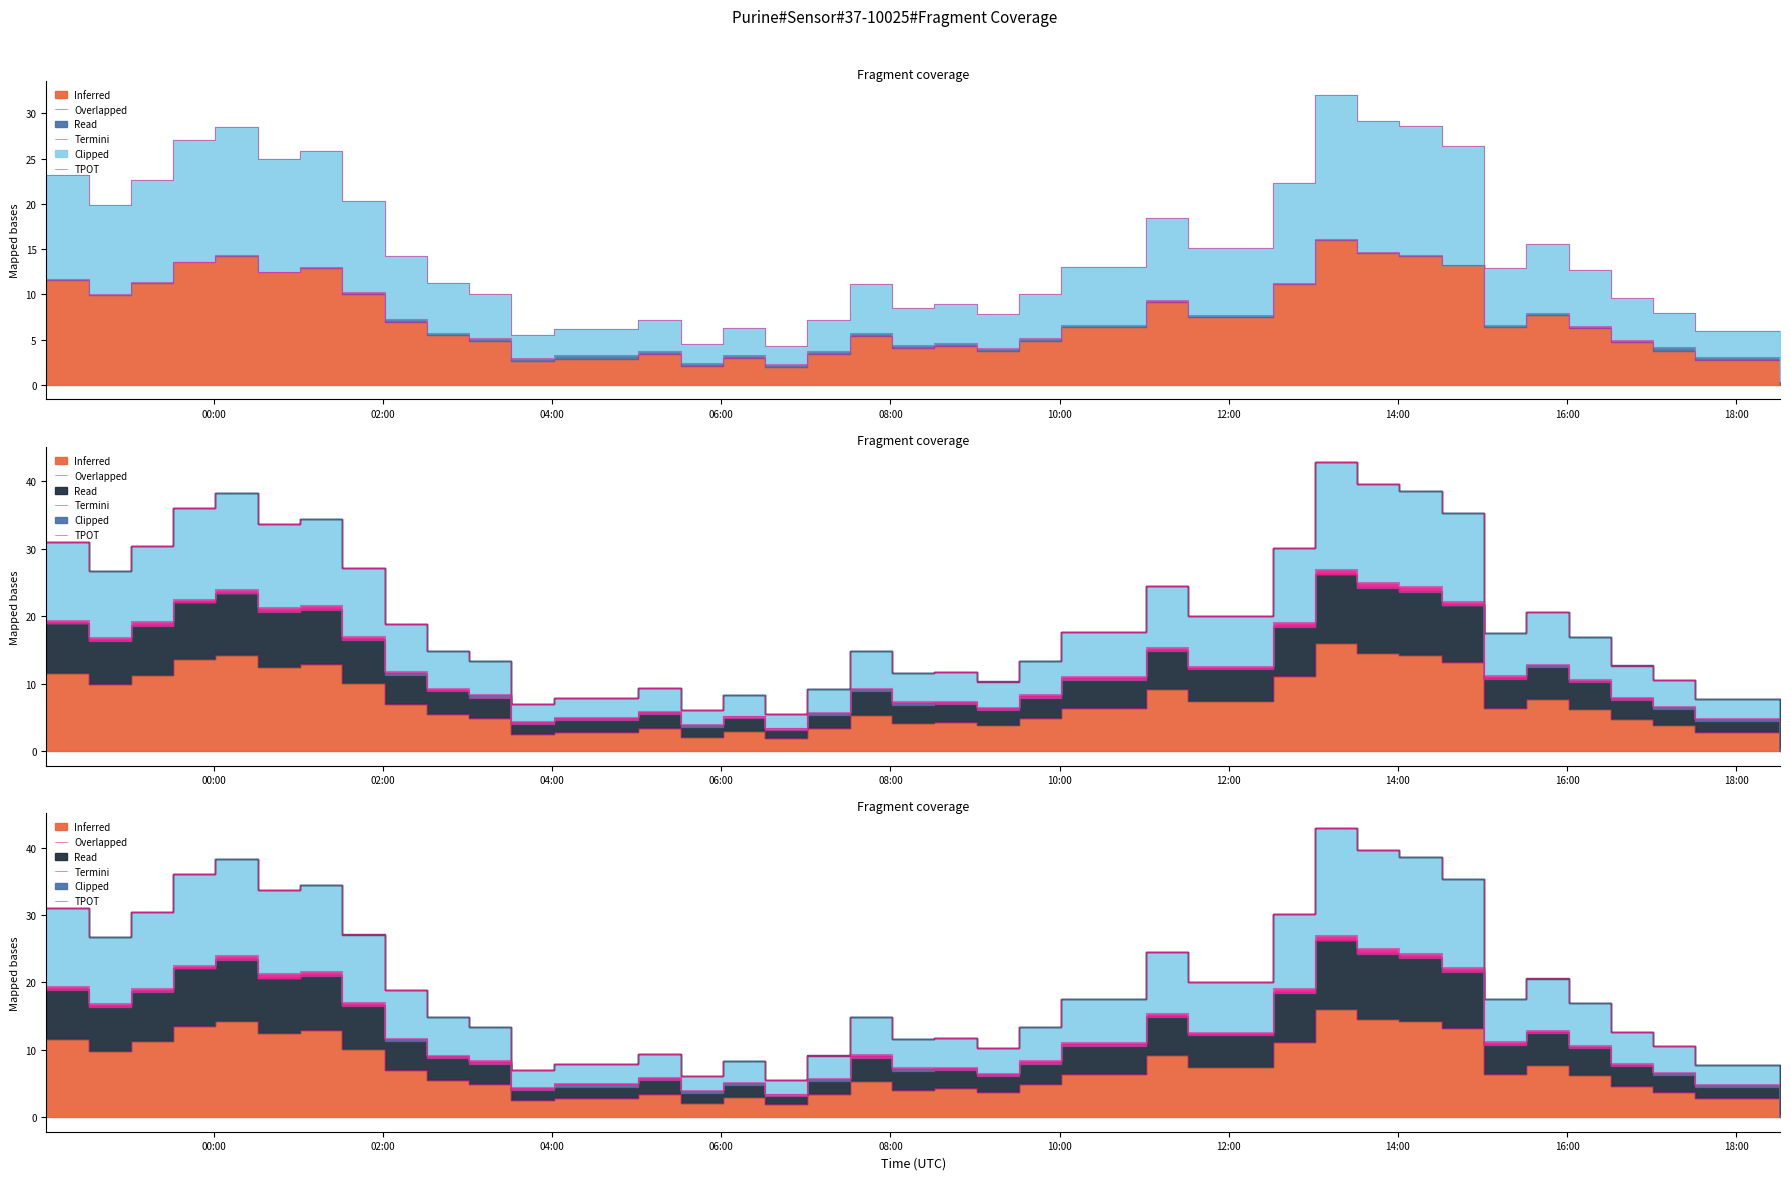

Does the chart have visible grid lines?

No